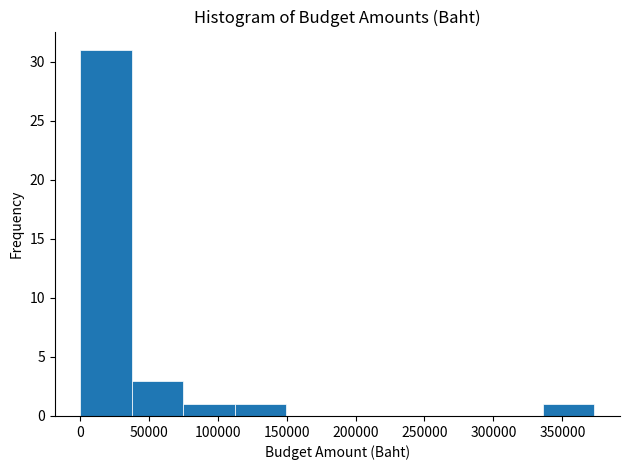

What is the height of the bar covering 40000 to 75000 on the x-axis? Neither the bar edges nor the heights are printed on the chart, so give them approximately, as read against the axes.

3